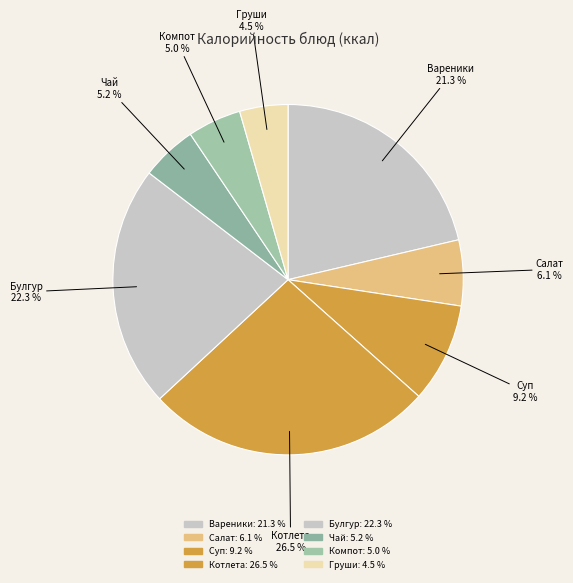

What portion of the pie excludes Вареники?

78.7%